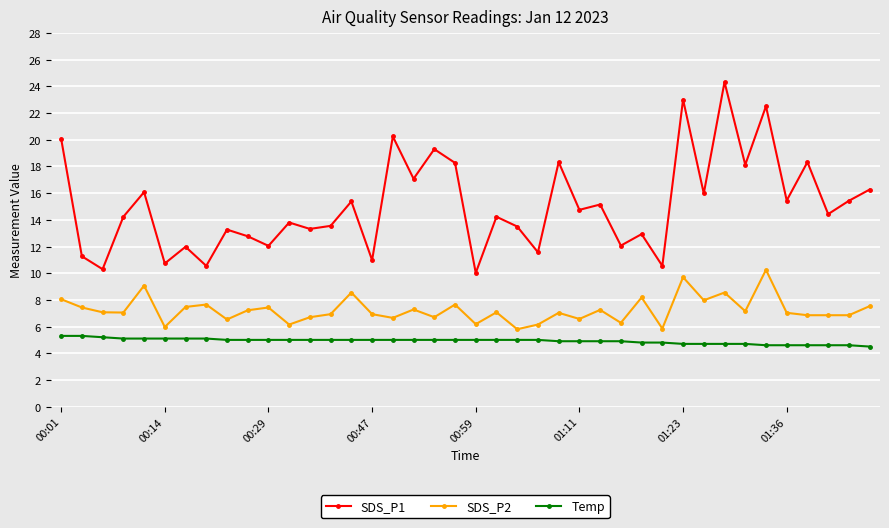

Which series has the largest total across all categories?

SDS_P1